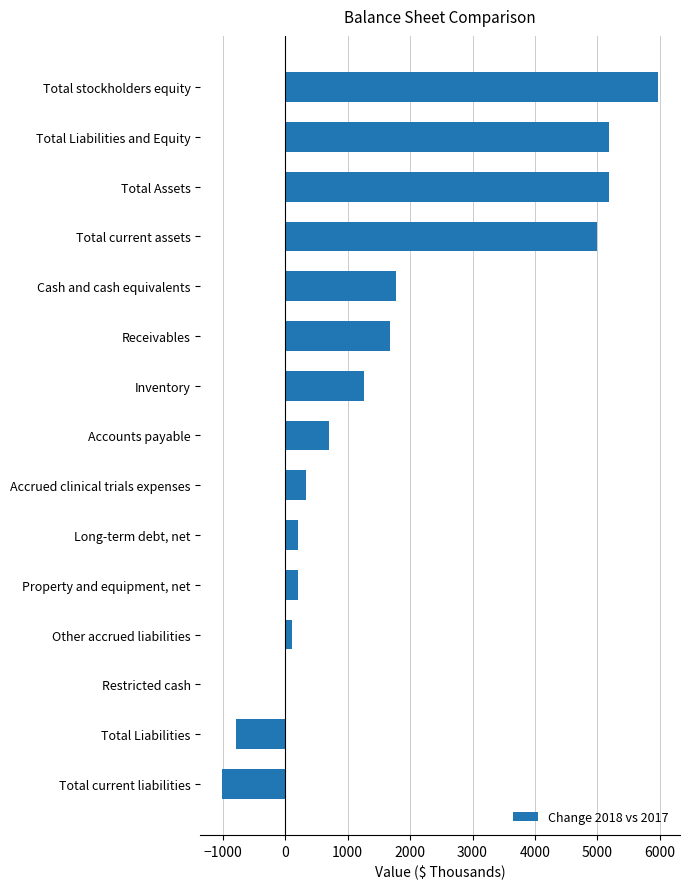

Which category has the highest value across all series?

Total stockholders equity